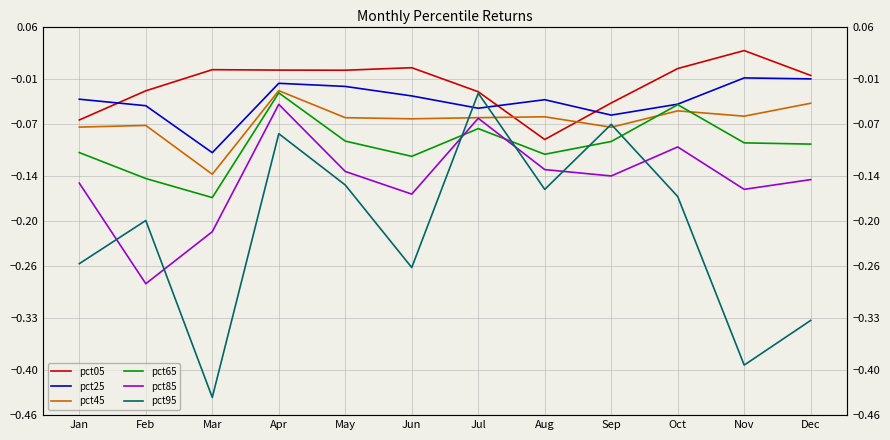

The pct85 series shows -0.1 at Feb. True or false?

False